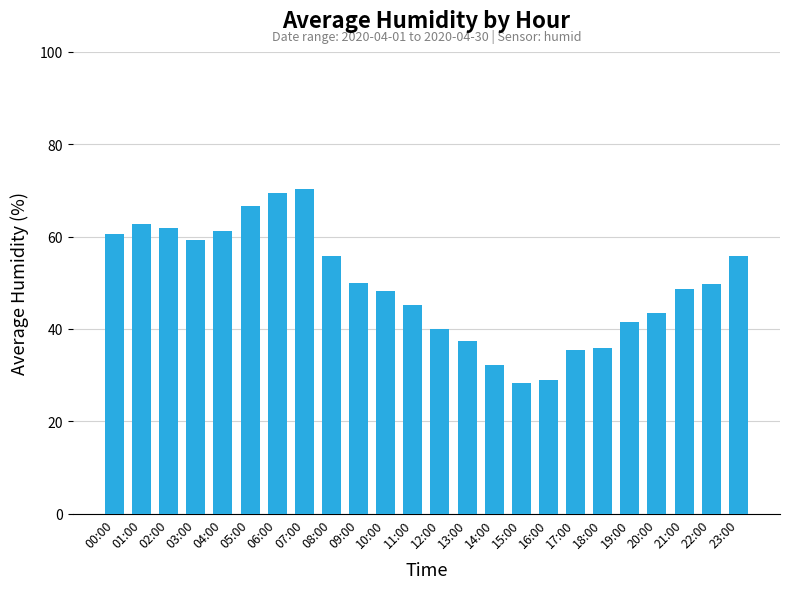

What is the smallest value displayed?

28.2